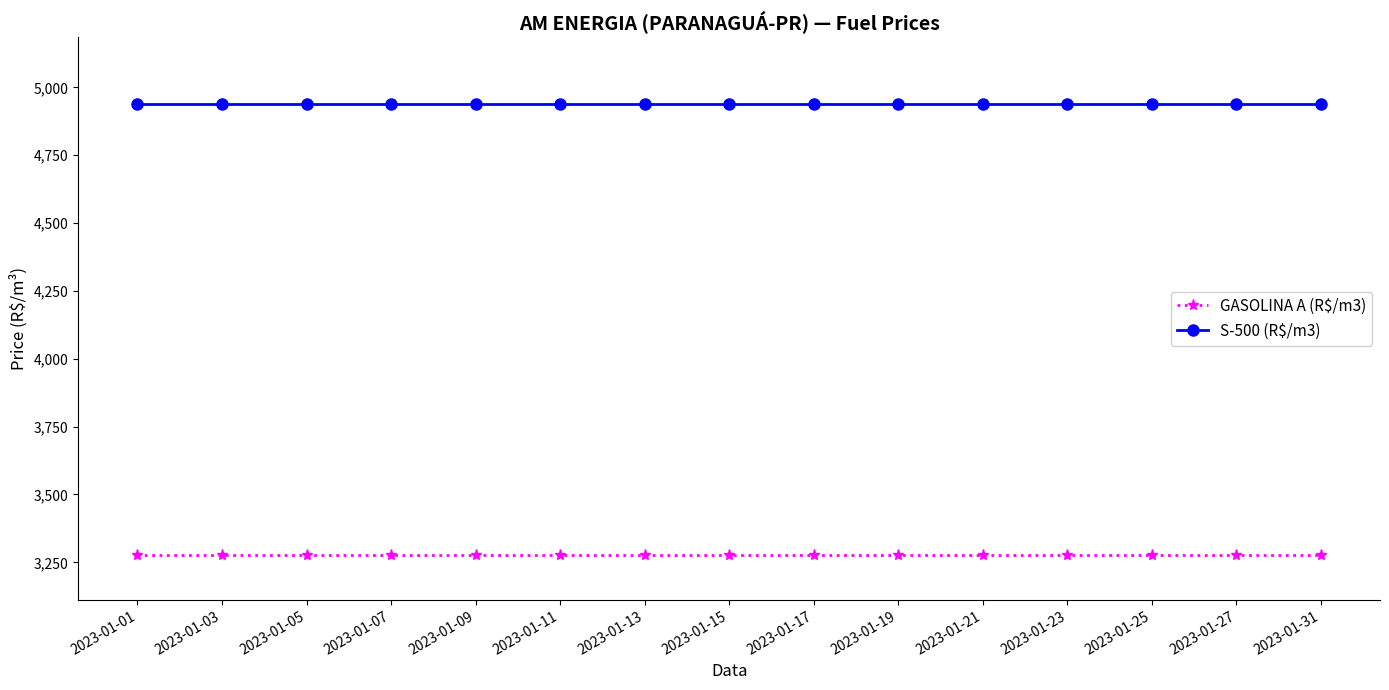

The GASOLINA A (R$/m3) series shows 5761.9 at 2023-01-17. True or false?

False